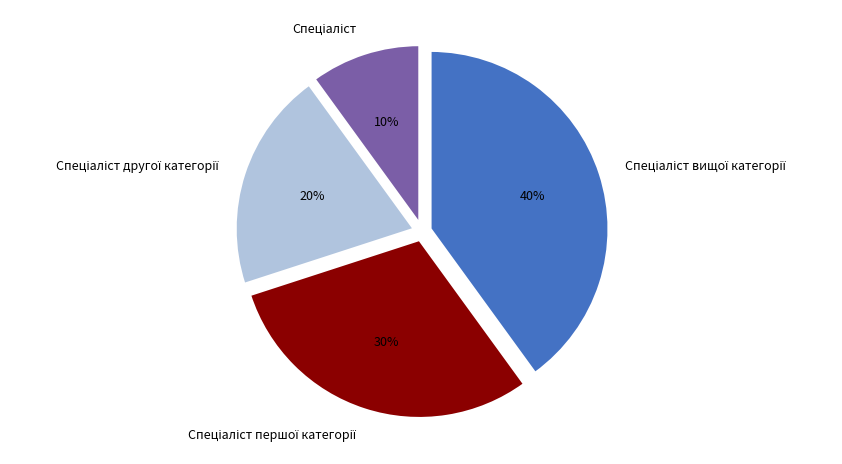

To the nearest percent, what is the difference between the largest and smallest slice percentages?

30%